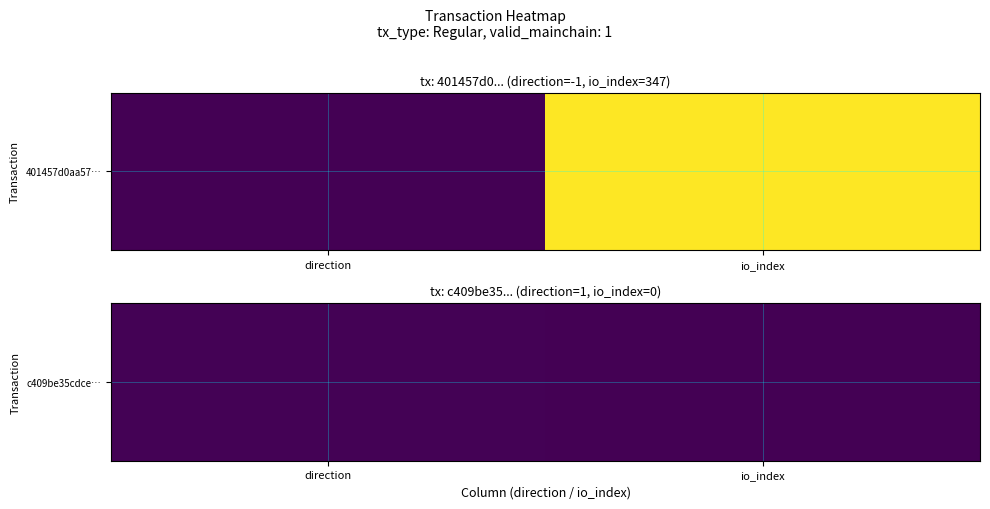

At which label is the value closest to 0?

io_index